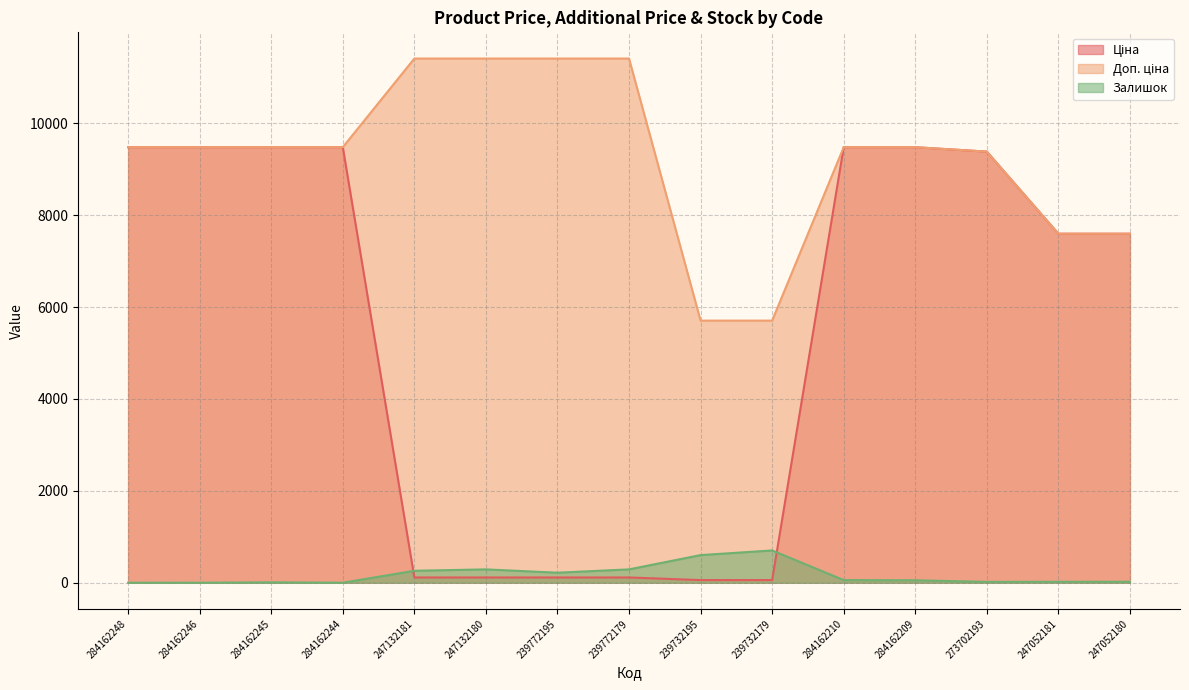

What is the difference between the Доп. ціна values at 284162245 and 247052180?

1883.5